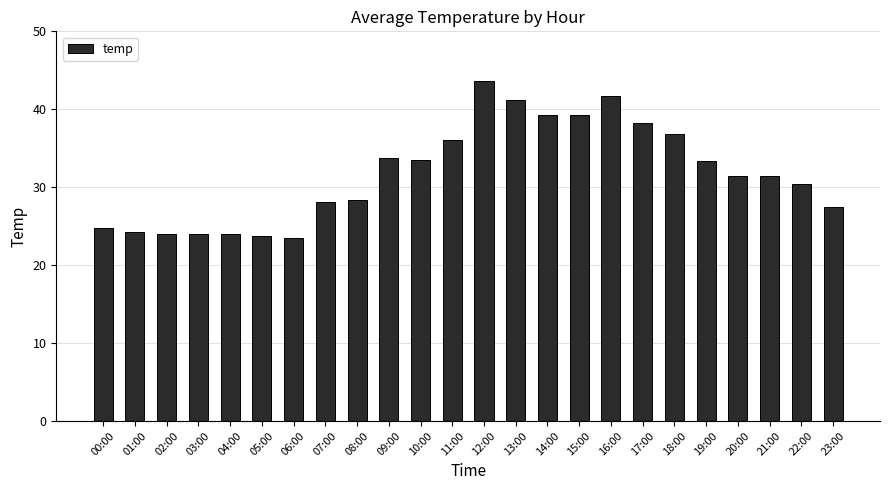

What is the greatest value displayed?

43.6